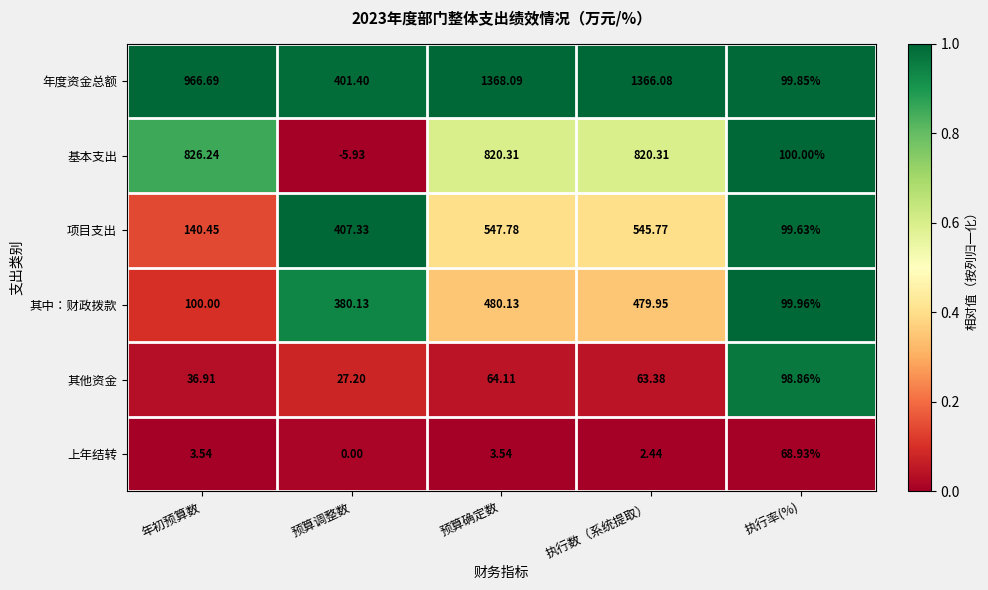

Which series has the largest range (max minus min)?

年度资金总额